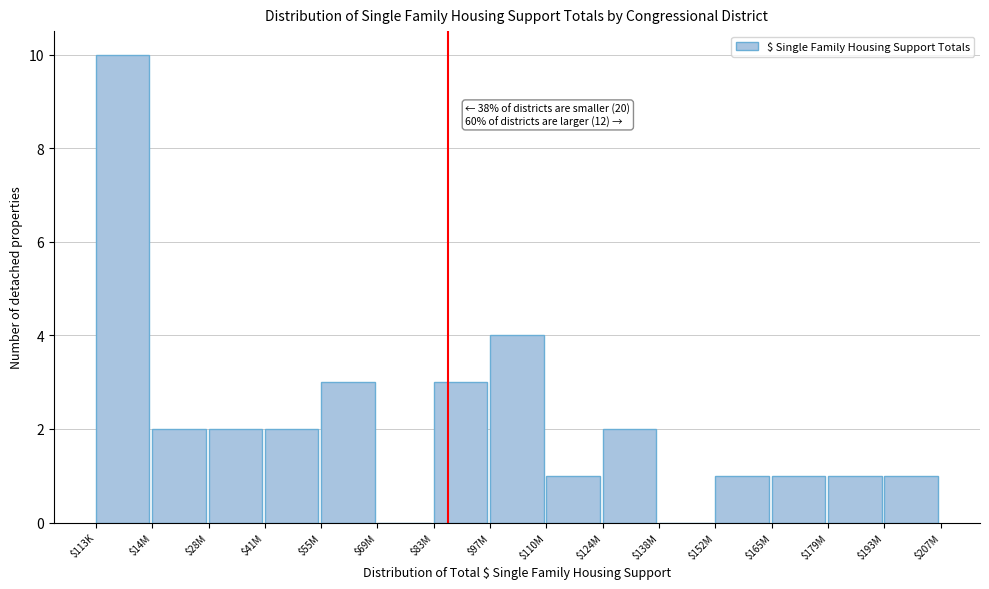

What is the maximum value shown in the chart?

10